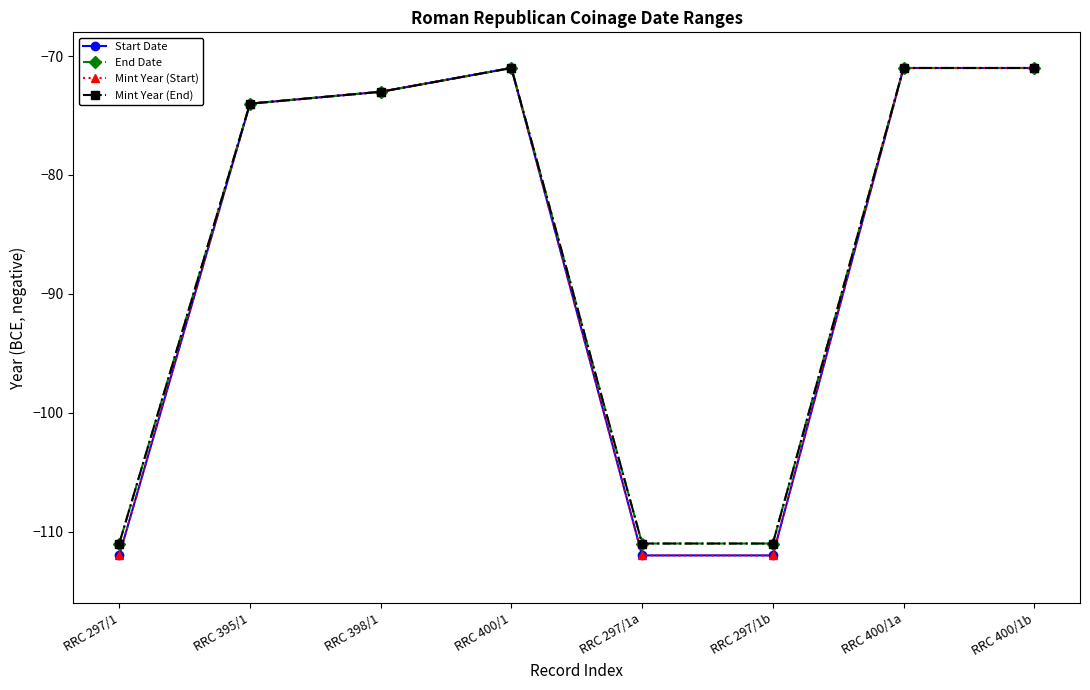

Which category has the lowest value in the Mint Year (End) series?

RRC 297/1